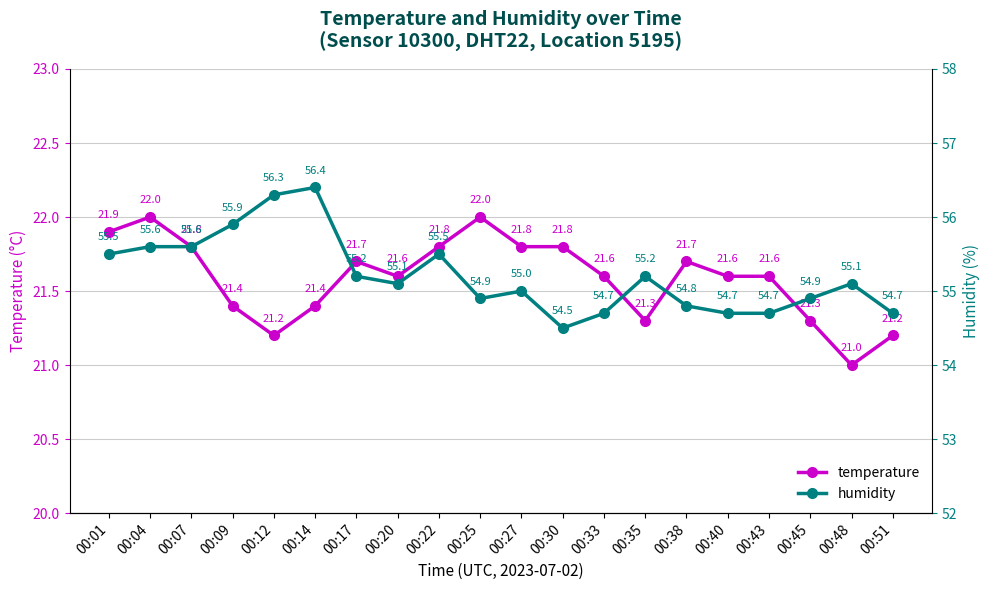

What is the difference between the maximum and minimum values in the humidity series?

1.9